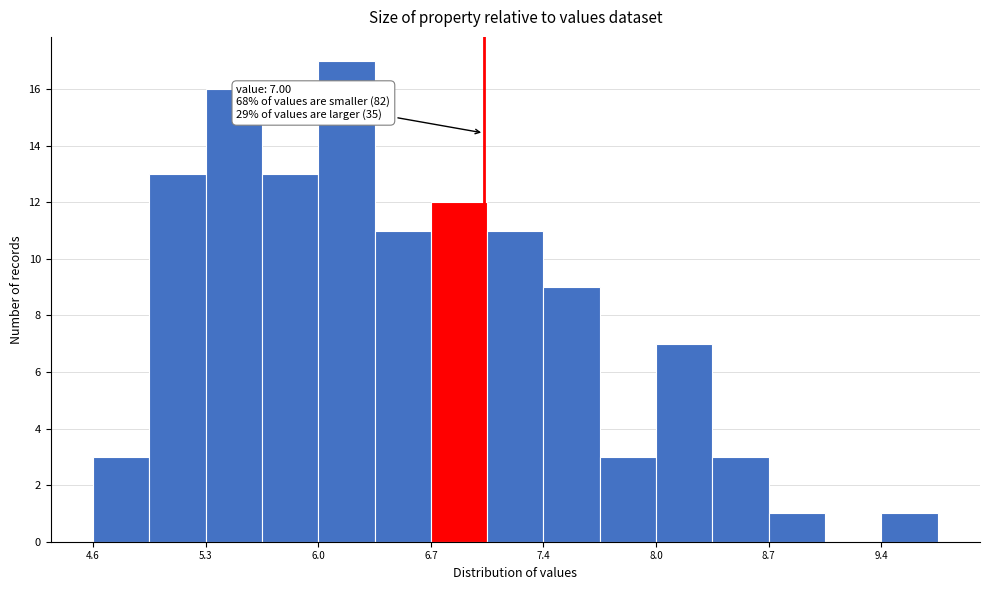

Around what value on the x-axis is the tallest bar? Give the approximate position of its centre, as read against the axis.

6.2